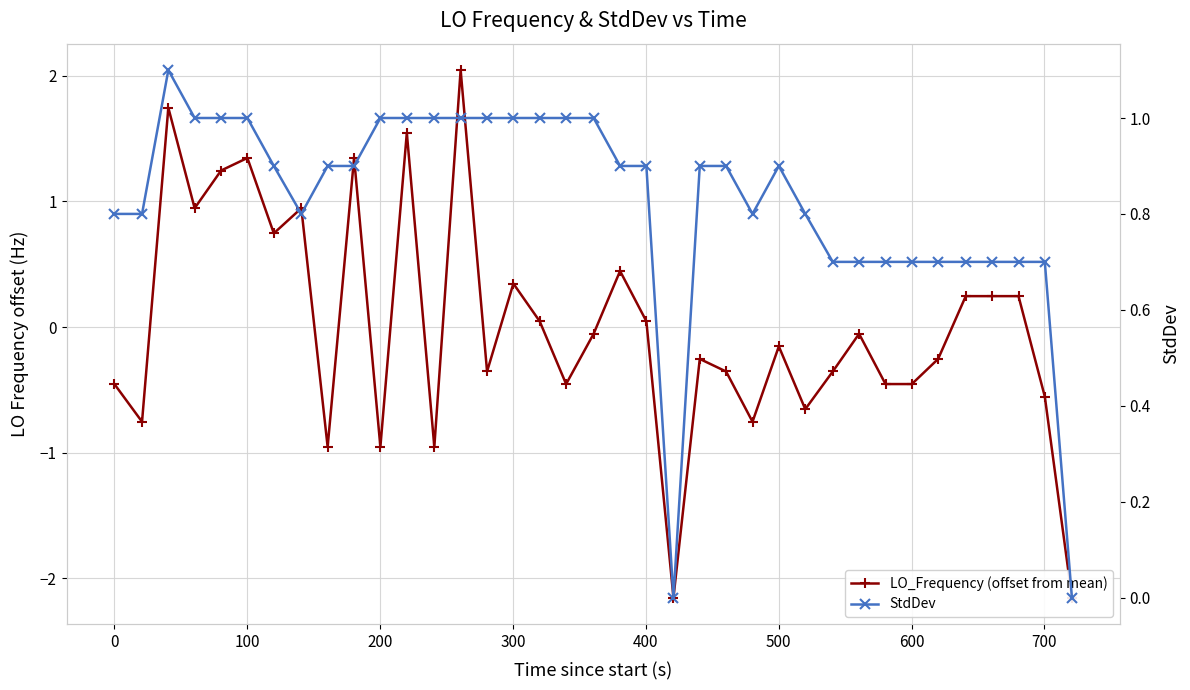

How many lines are shown in the chart?

2